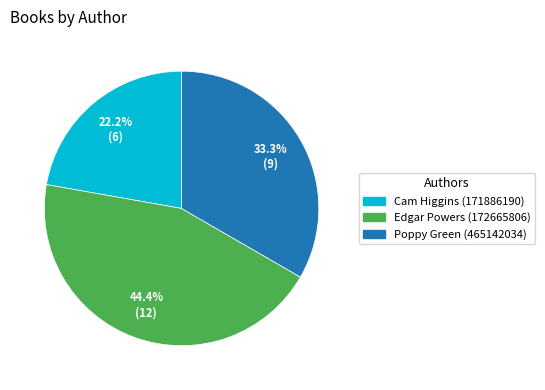

Which category has the biggest portion of the pie?

Edgar Powers (172665806)